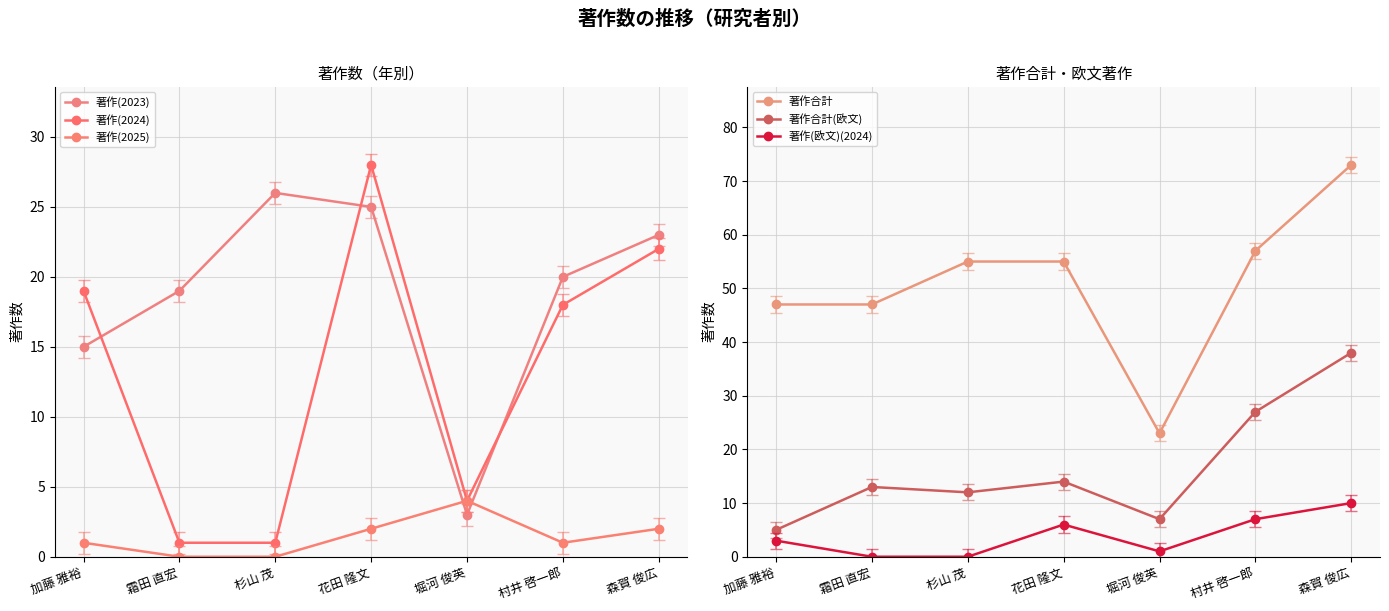

What are all the series names shown in the legend?

著作(2023), 著作(2024), 著作(2025), 著作合計, 著作合計(欧文), 著作(欧文)(2024)